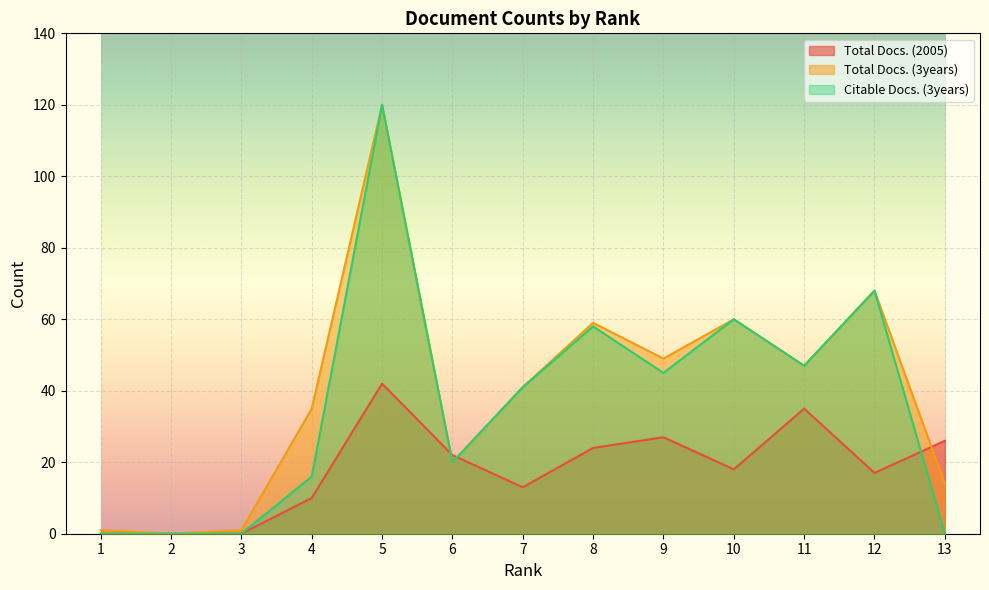

The Total Docs. (2005) series shows 13 at 7. True or false?

True